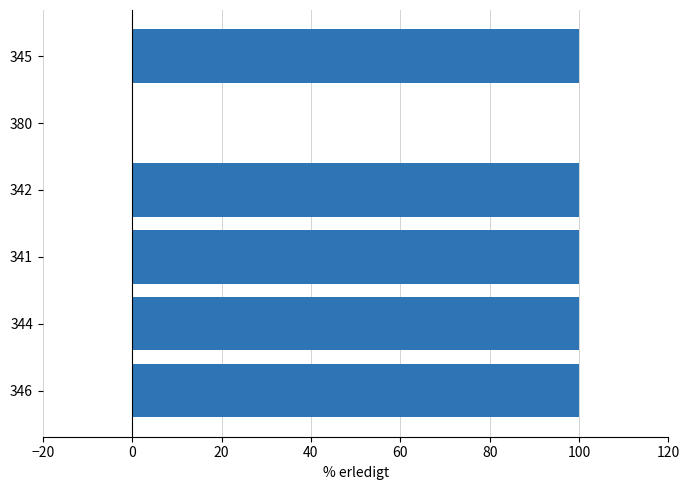

Are the bars horizontal?

Yes